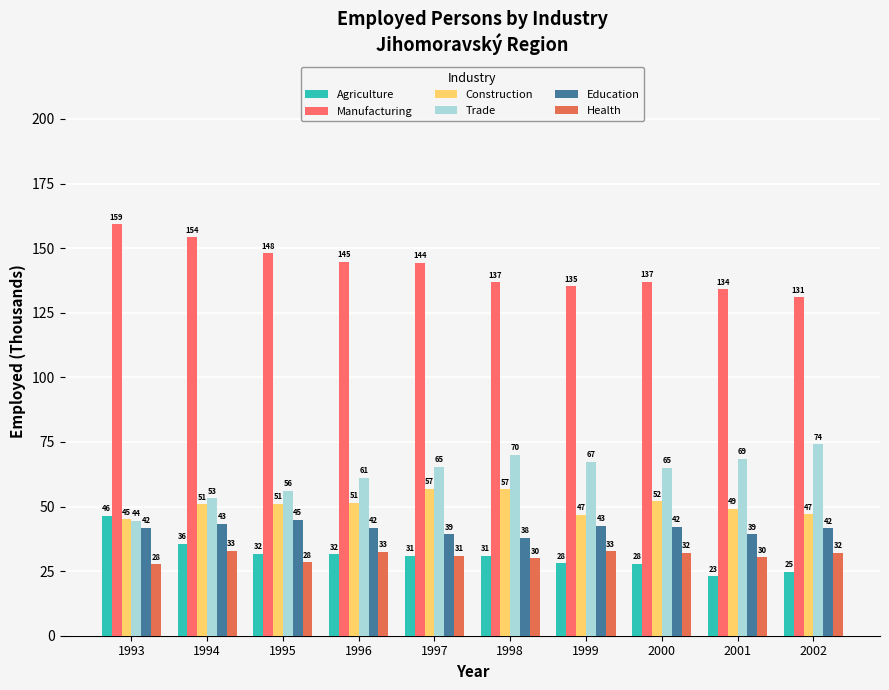

Which series has the largest total across all categories?

Manufacturing